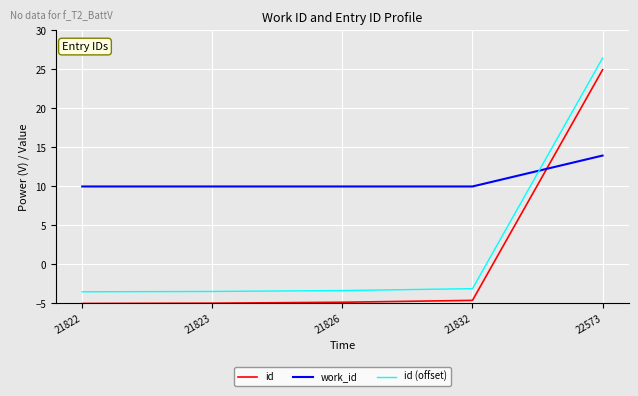

Is this an area chart (filled region under the line)?

No